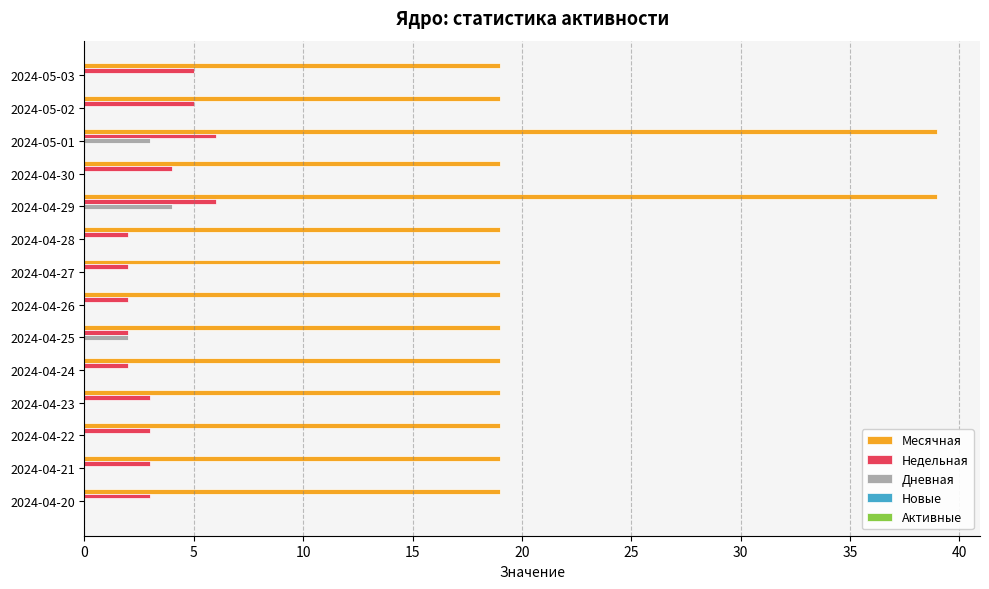

Which series has the largest range (max minus min)?

Месячная